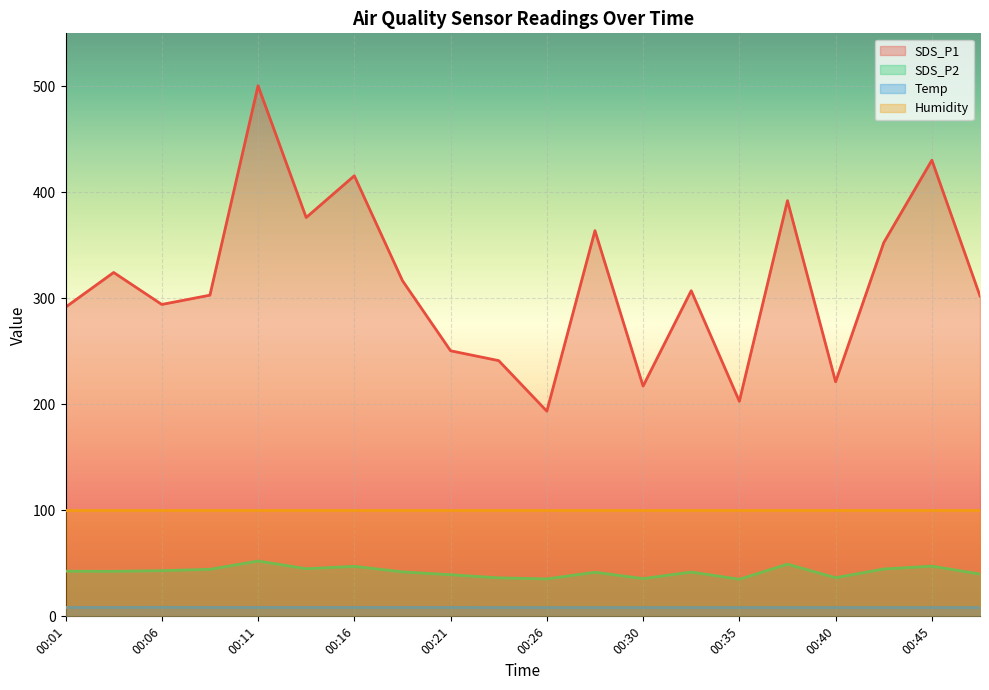

True or false: SDS_P1 and Temp cross at least once.

False